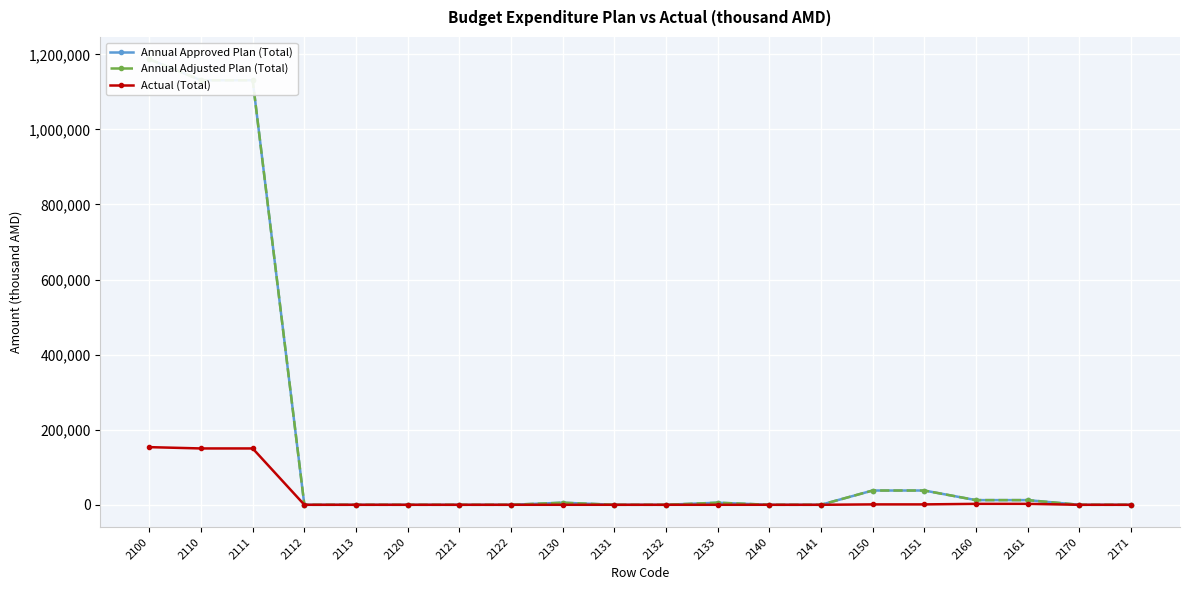

Where is the first local maximum for Annual Adjusted Plan (Total)?

2130